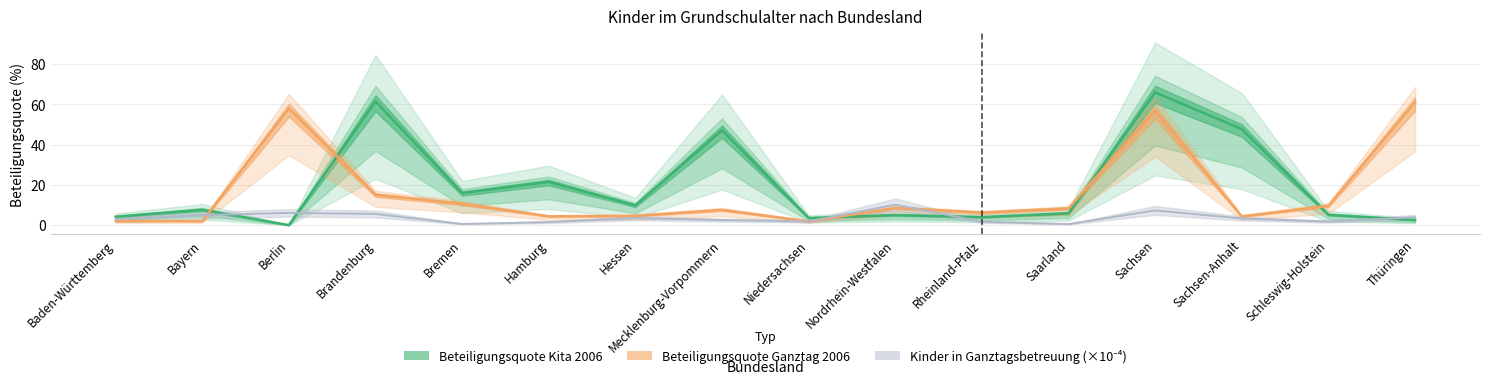

Reading right to left, what are all the values shown in this chart?

Beteiligungsquote Kita 2006: 2.6	5.2	47.8	66.0	6.0	4.0	5.1	3.6	47.2	9.9	21.5	16.0	61.5	0.1	7.7	4.2
Beteiligungsquote Ganztag 2006: 61.1	9.7	4.4	56.8	8.4	6.3	8.6	1.9	7.7	4.7	4.4	10.7	15.2	58.0	2.1	2.1
Kinder in Ganztagsbetreuung 2006: 4.0	1.8	3.4	7.4	0.6	1.7	10.2	1.9	2.5	3.6	1.6	0.6	5.6	6.1	5.1	2.9